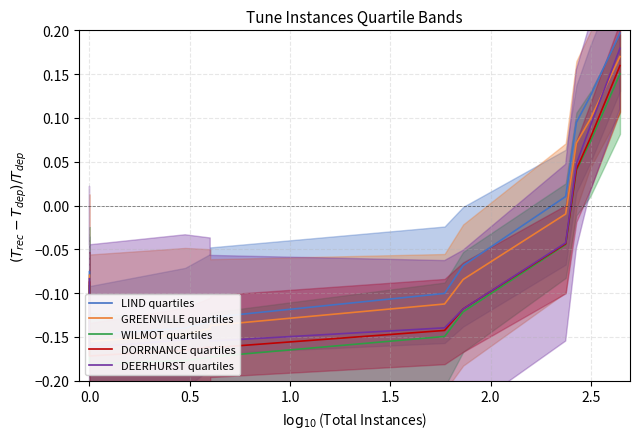

What is the greatest value displayed?

0.2